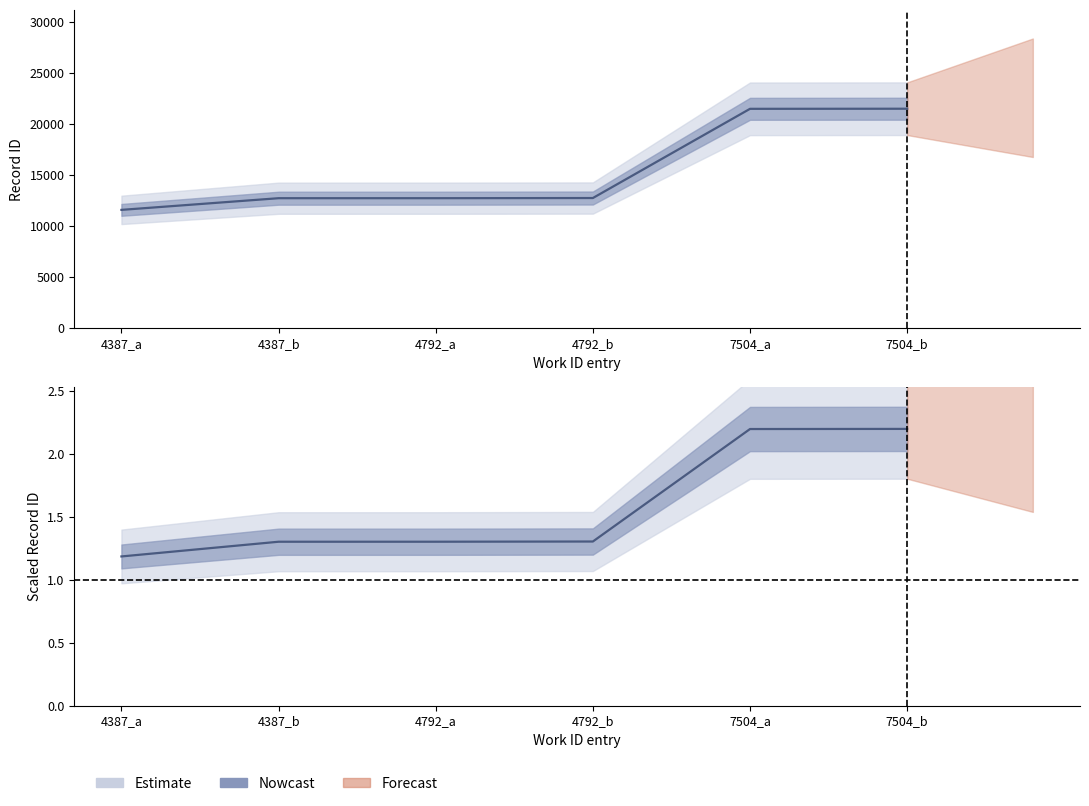

True or false: id_lower and id_mid cross at least once.

False